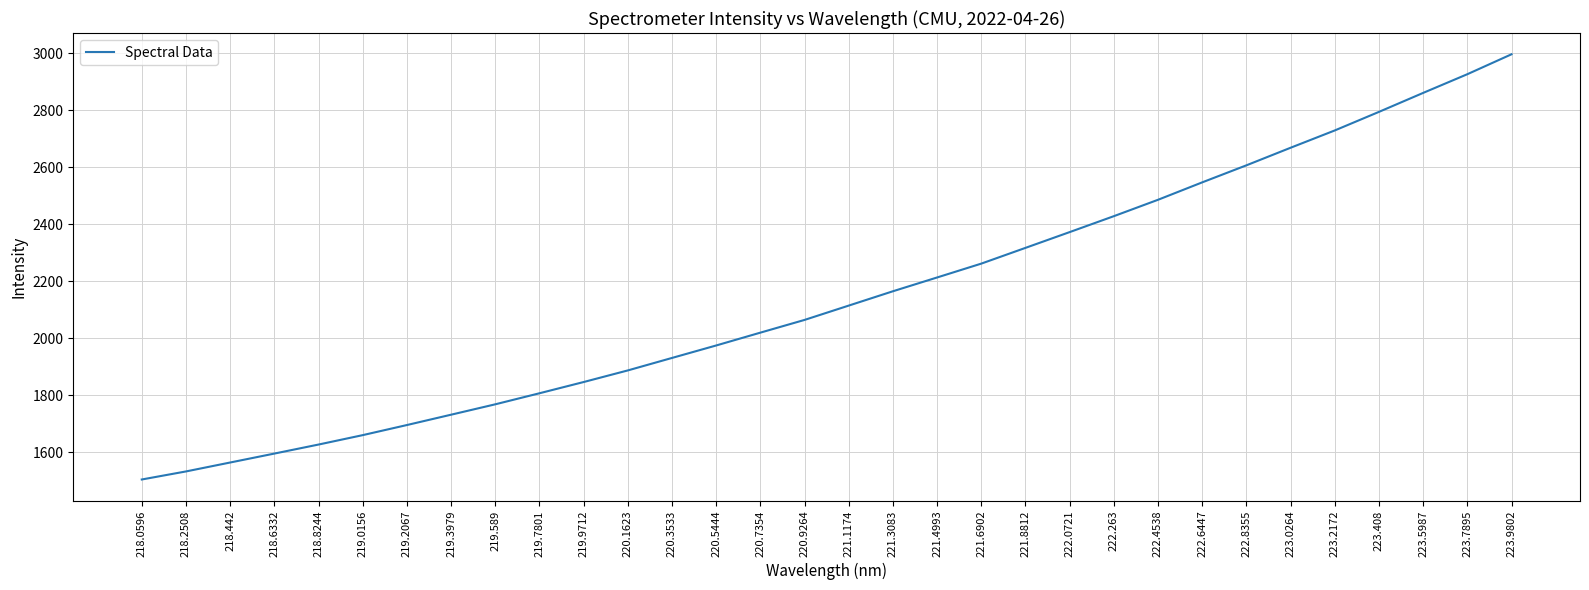

What is the change in value from 220.3533 to 223.7895?

+996.0